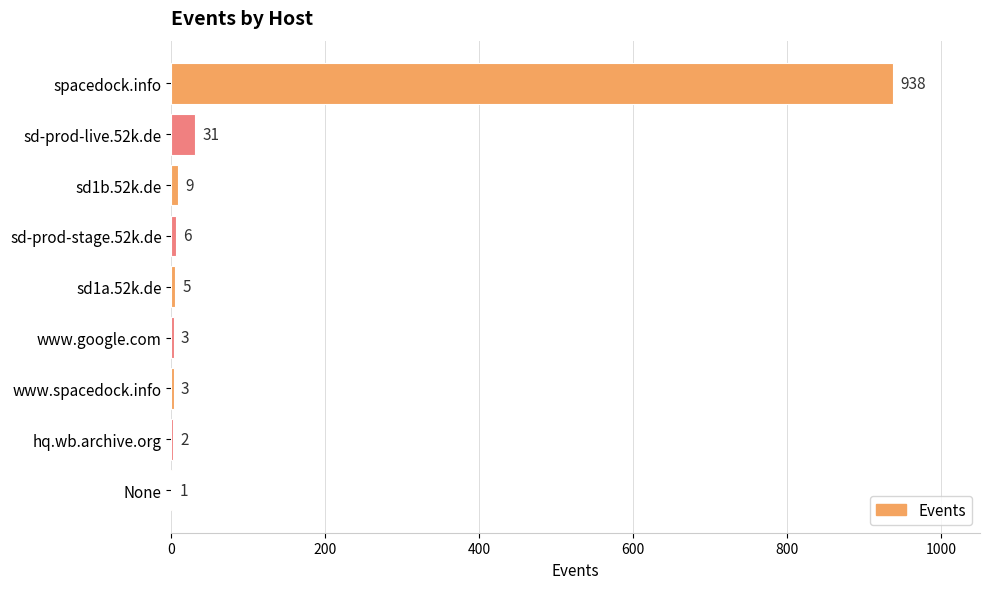

What is the greatest value displayed?

938